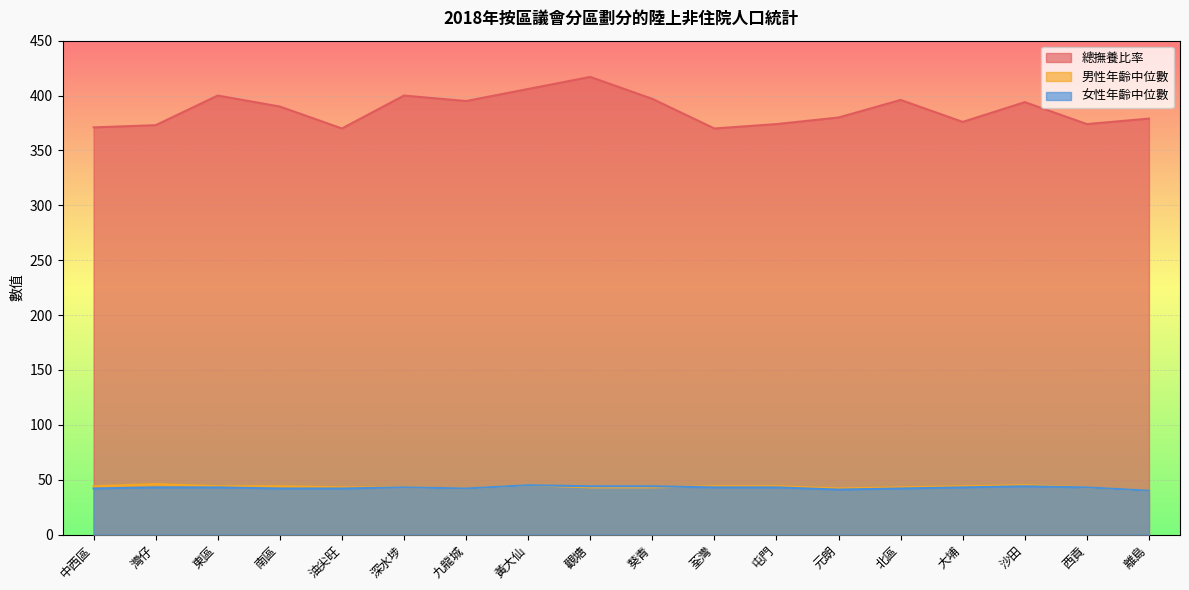

The value of 男性年齡中位數 at 深水埗 is 65. True or false?

False